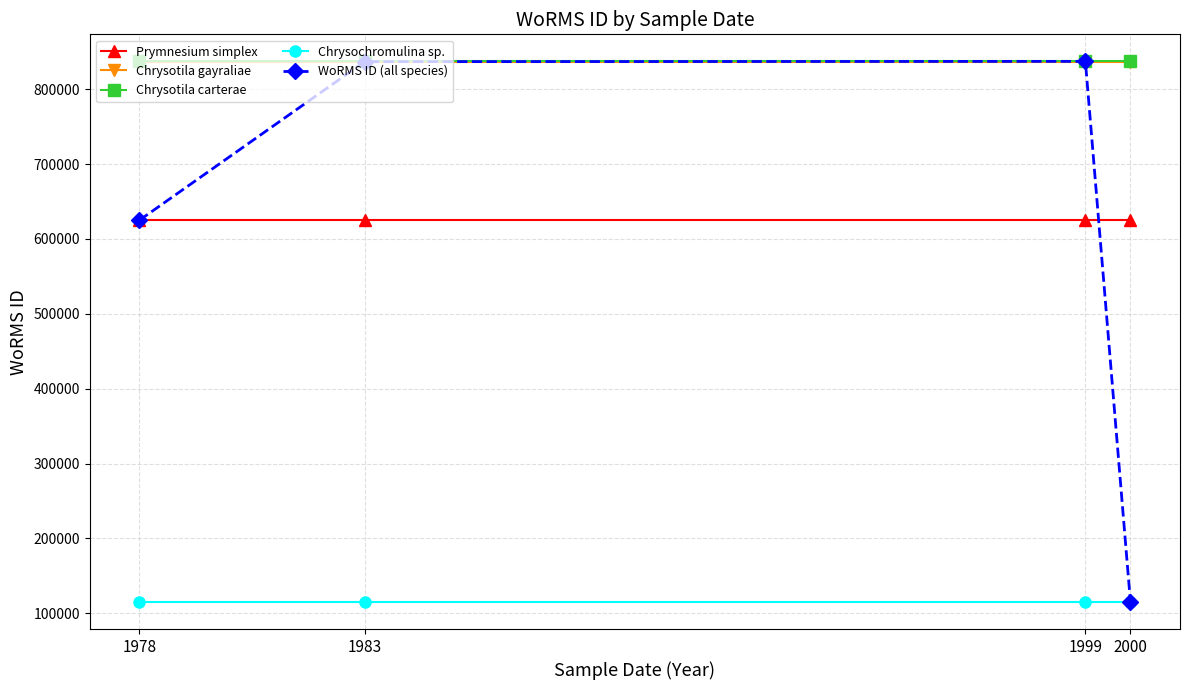

What are all the series names shown in the legend?

Prymnesium simplex, Chrysotila gayraliae, Chrysotila carterae, Chrysochromulina sp., WoRMS ID (all species)